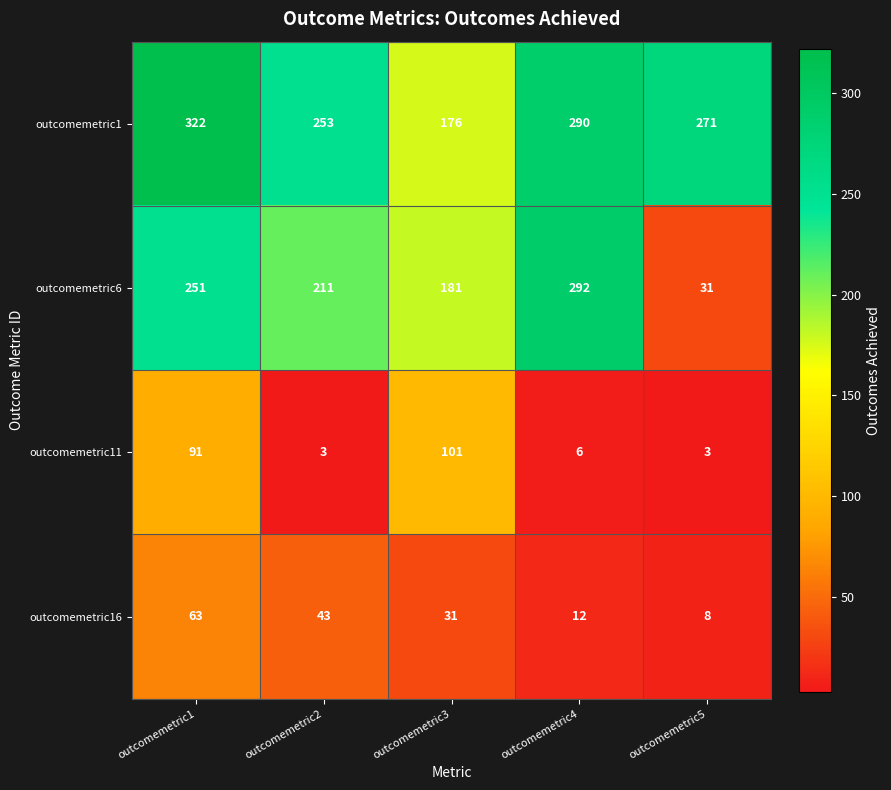

Reading right to left, list all the values displayed in this chart.

outcomemetric1: outcomemetric5=271	outcomemetric4=290	outcomemetric3=176	outcomemetric2=253	outcomemetric1=322
outcomemetric6: outcomemetric5=31	outcomemetric4=292	outcomemetric3=181	outcomemetric2=211	outcomemetric1=251
outcomemetric11: outcomemetric5=3	outcomemetric4=6	outcomemetric3=101	outcomemetric2=3	outcomemetric1=91
outcomemetric16: outcomemetric5=8	outcomemetric4=12	outcomemetric3=31	outcomemetric2=43	outcomemetric1=63